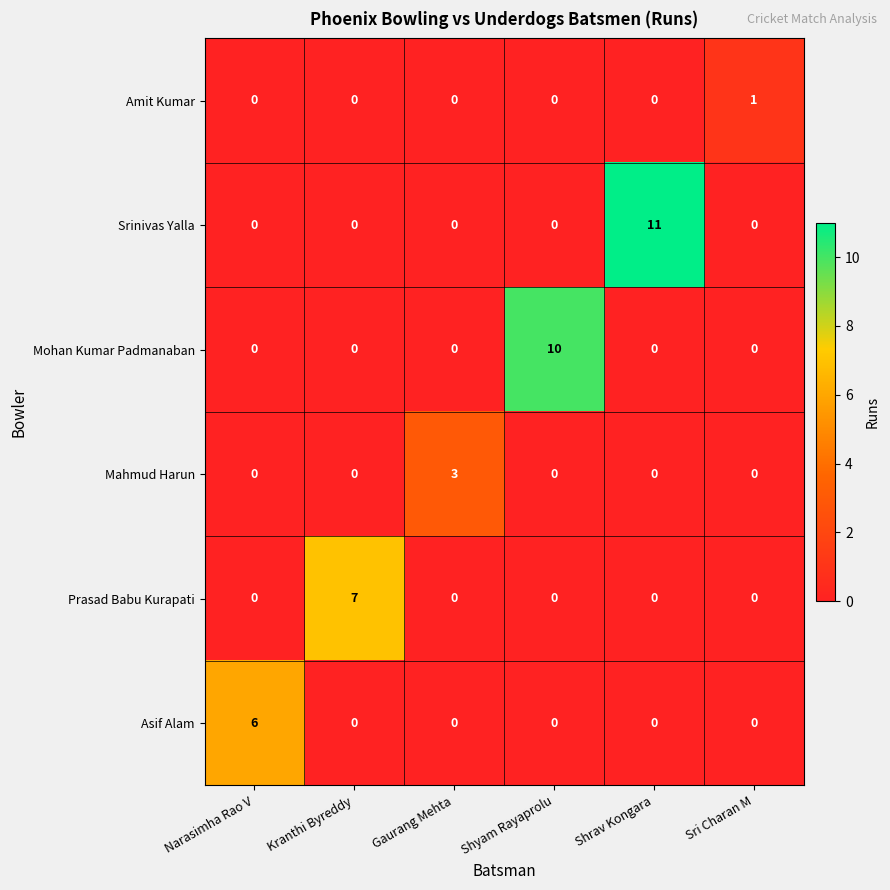

What is the greatest value displayed?

11